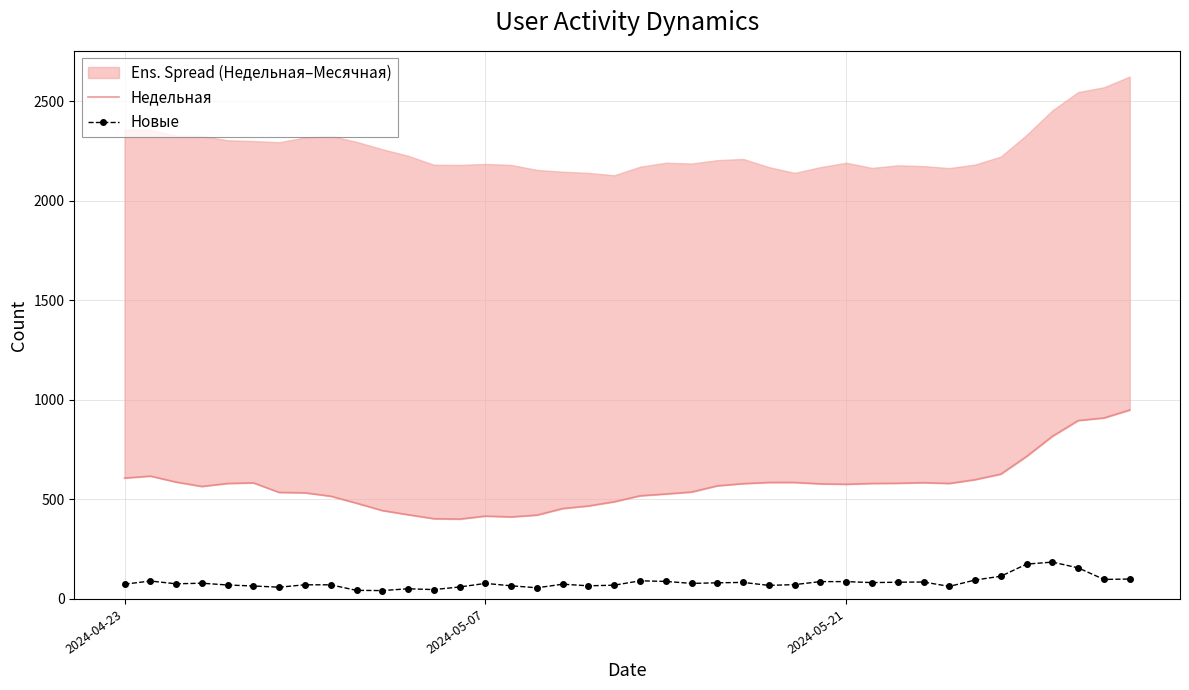

What is the highest value of the Новые series?

185